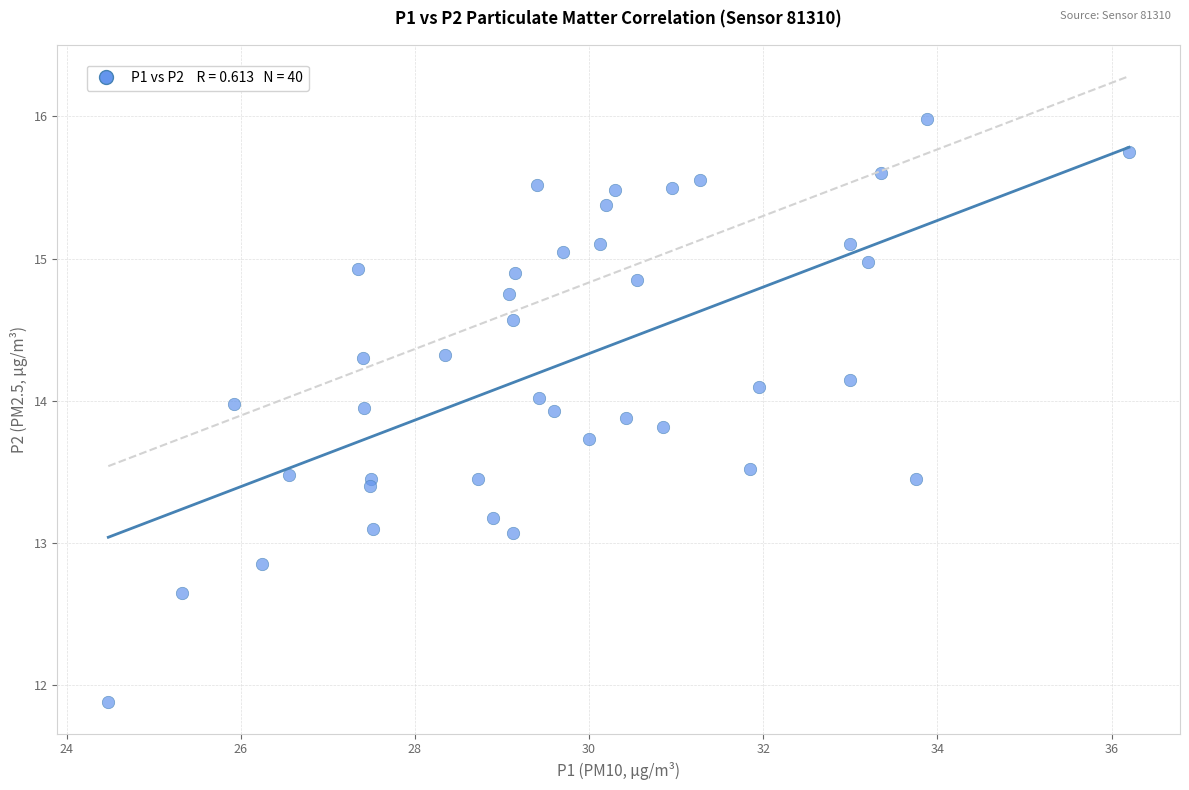

What is the range of Y values (max minus min)?

4.1